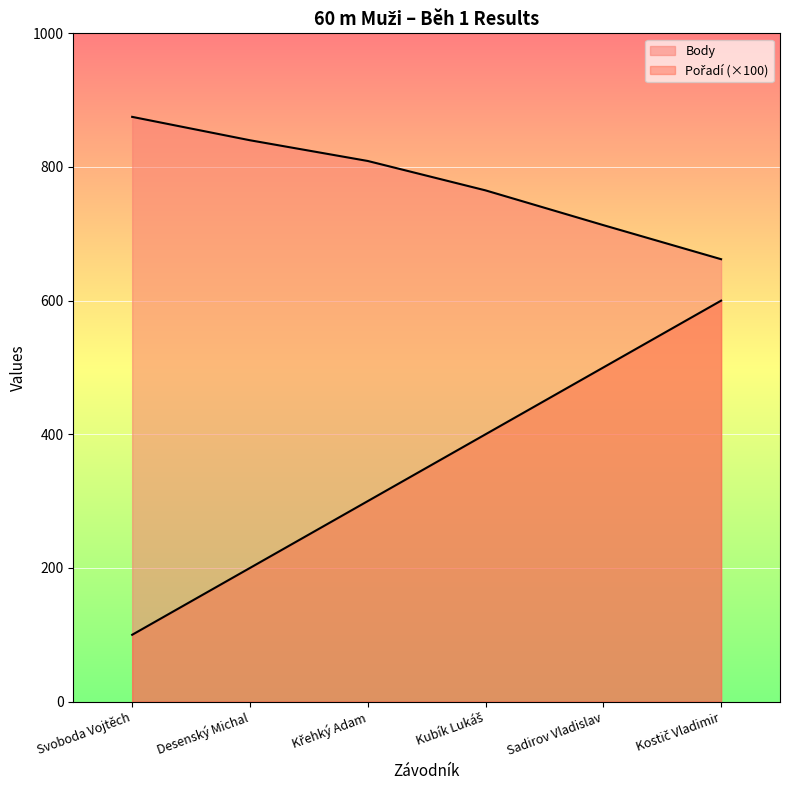

Where is Pořadí nearest to the value 350?

Křehký Adam